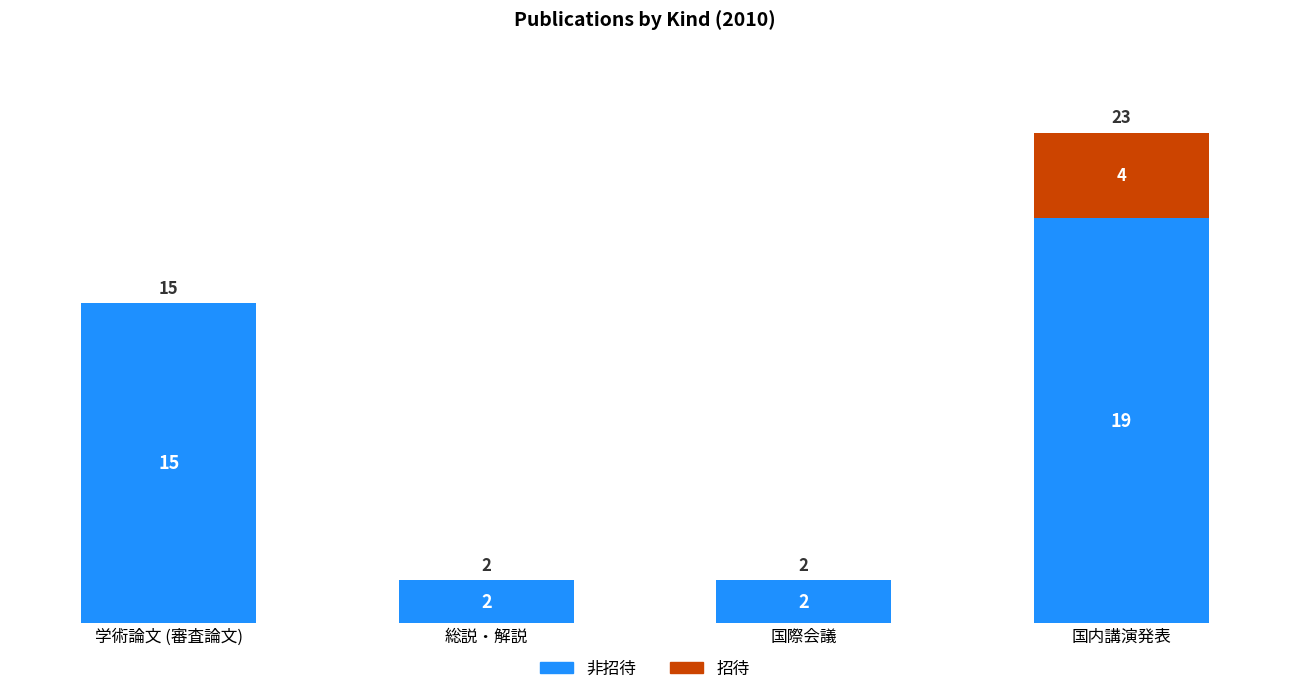

At which category is the sum across all series the highest?

国内講演発表